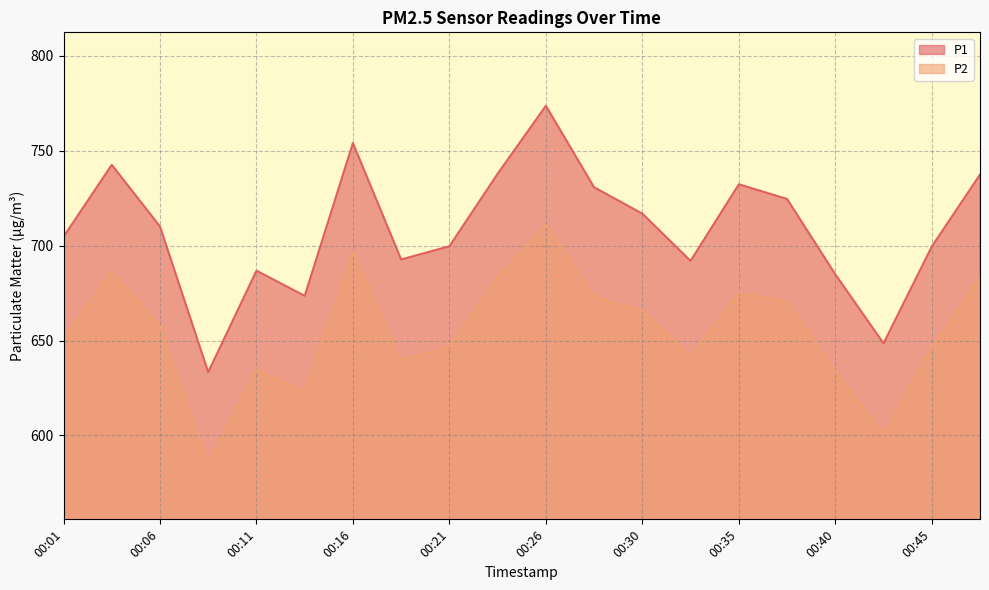

The value of P2 at 00:23 is 1229.7. True or false?

False